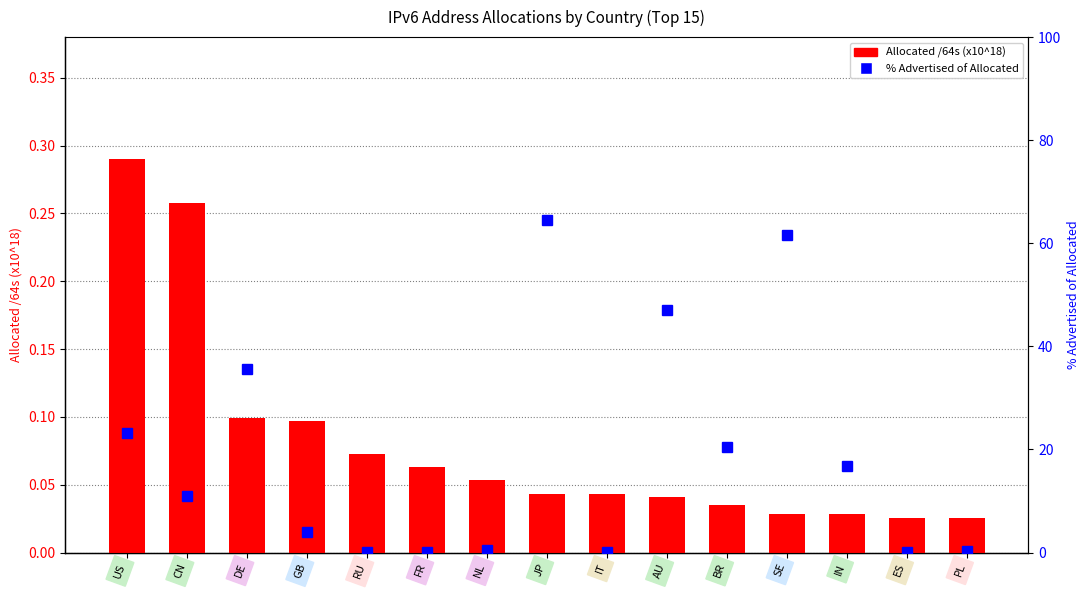

How many values in the % Advertised of Allocated series are below 10?

7